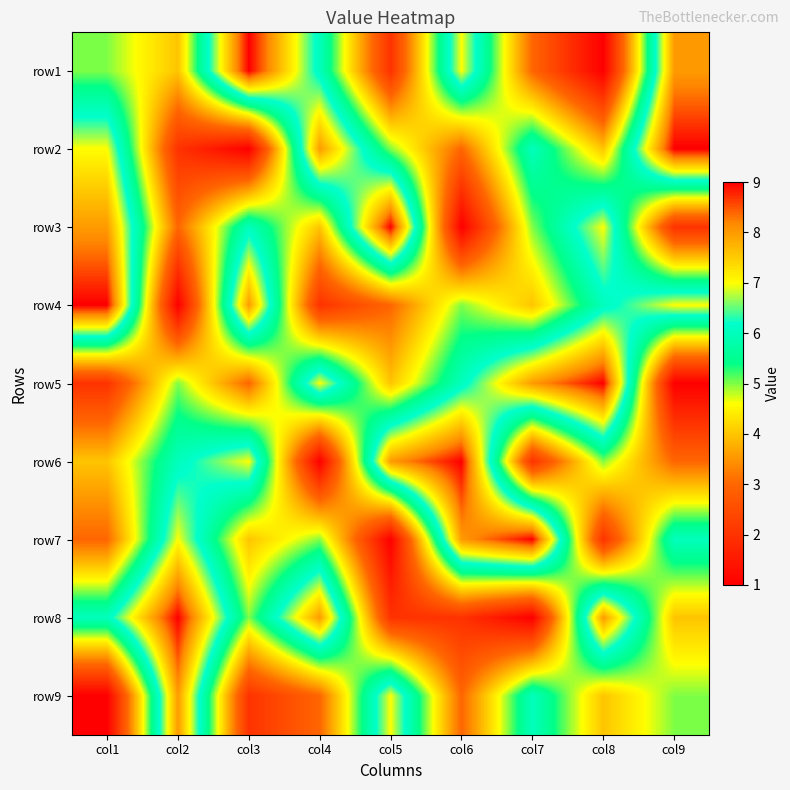

At col1, list the series in order from smallest to largest.

row9, row5, row7, row6, row1, row8, row2, row3, row4